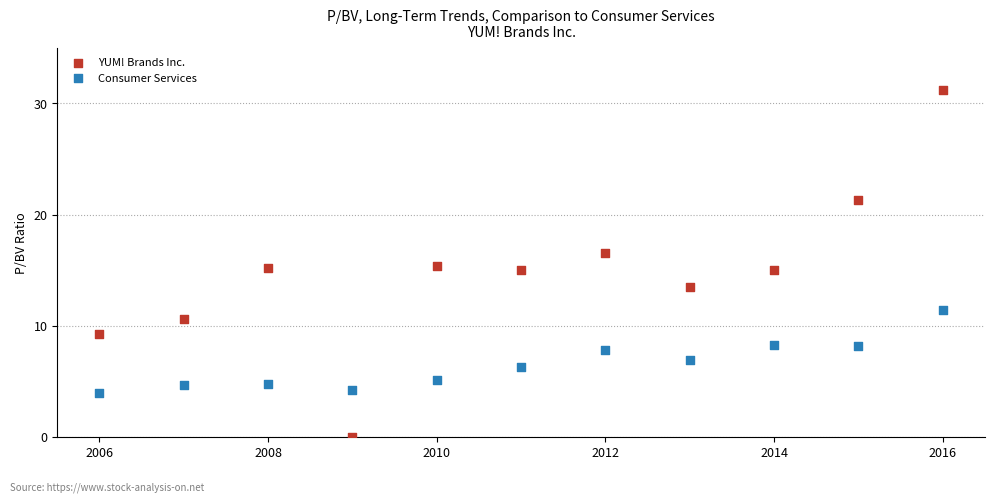

Which series has the largest Y range (max minus min)?

YUM! Brands Inc.